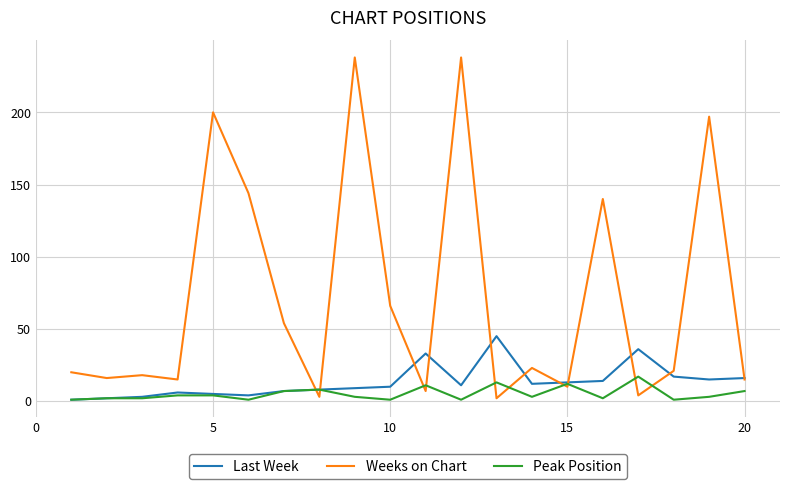

How many categories are shown in the chart?

20